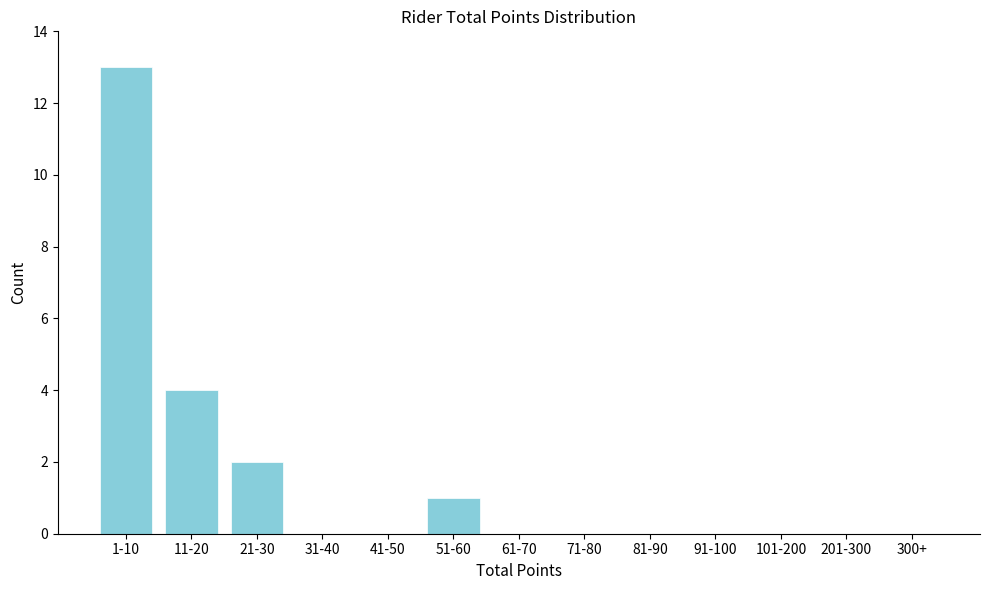

Reading right to left, extract all data points from this chart.

300+=0	201-300=0	101-200=0	91-100=0	81-90=0	71-80=0	61-70=0	51-60=1	41-50=0	31-40=0	21-30=2	11-20=4	1-10=13